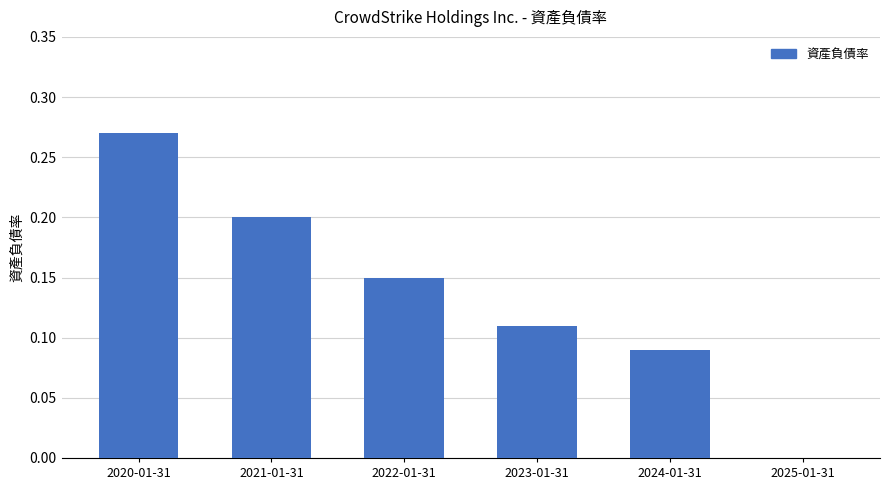

What is the sum of all values?

0.8